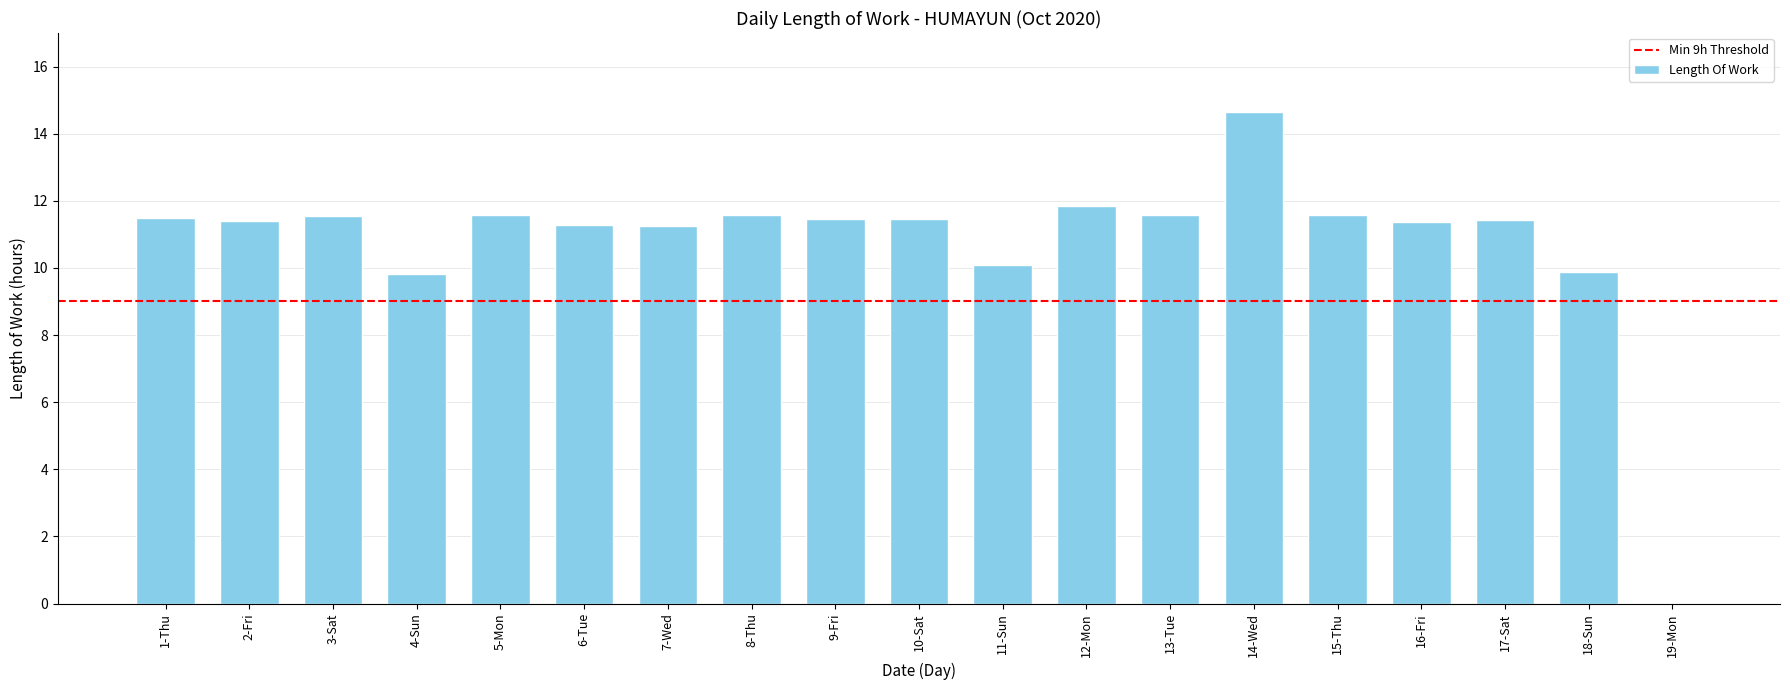

Count the number of values greater than 11.

15